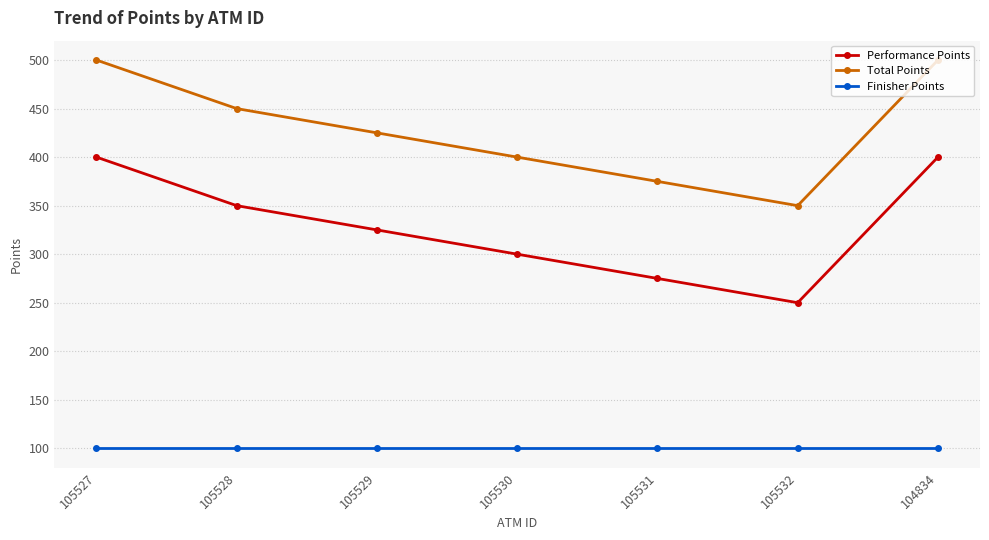

True or false: Performance Points has a value of 398 at 105531.

False